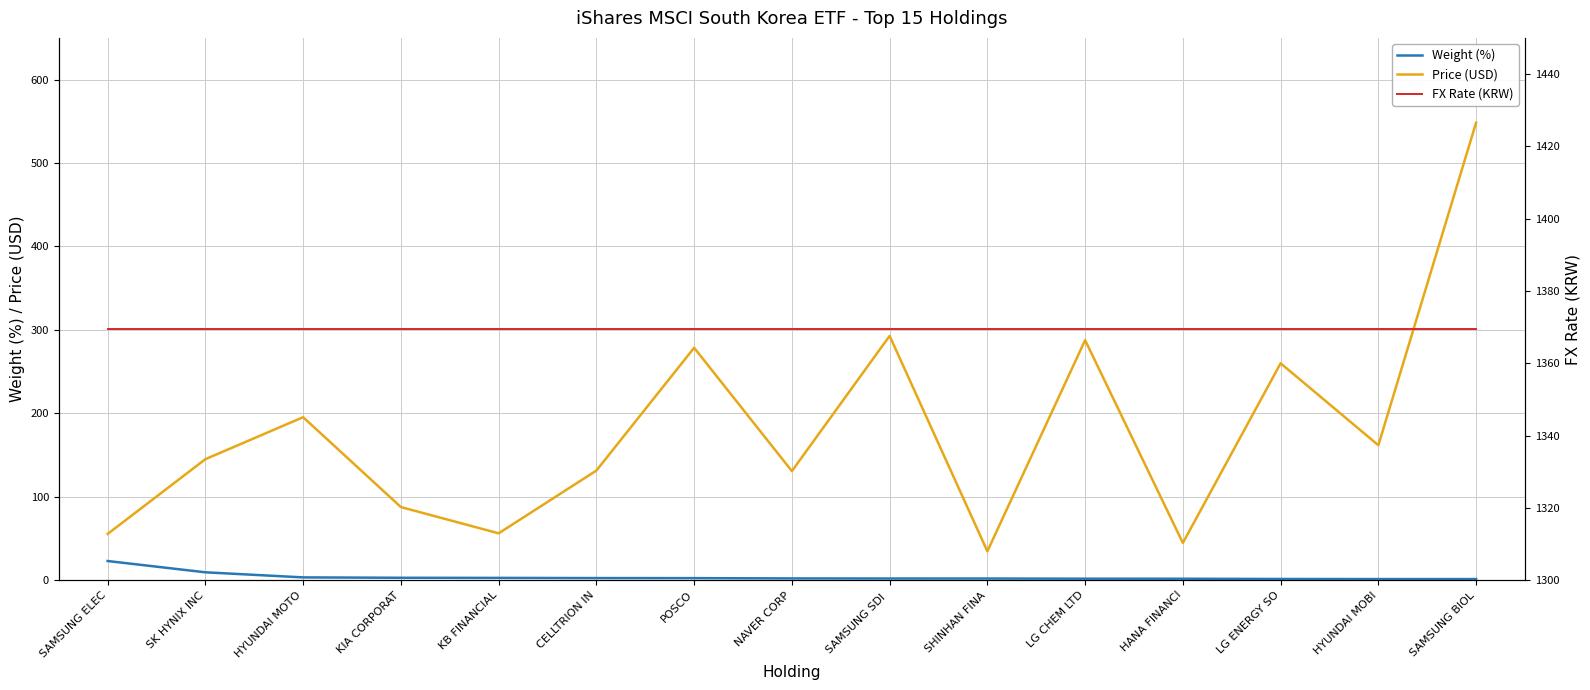

Reading left to right, list all the values displayed in this chart.

Weight (%): SAMSUNG ELEC=22.9	SK HYNIX INC=9.4	HYUNDAI MOTO=3.3	KIA CORPORAT=2.9	KB FINANCIAL=2.7	CELLTRION IN=2.5	POSCO=2.4	NAVER CORP=2.1	SAMSUNG SDI =2.0	SHINHAN FINA=2.0	LG CHEM LTD=1.8	HANA FINANCI=1.7	LG ENERGY SO=1.4	HYUNDAI MOBI=1.3	SAMSUNG BIOL=1.3
Price (USD): SAMSUNG ELEC=55.4	SK HYNIX INC=145.0	HYUNDAI MOTO=195.3	KIA CORPORAT=87.6	KB FINANCIAL=56.1	CELLTRION IN=131.4	POSCO=278.6	NAVER CORP=130.7	SAMSUNG SDI =292.8	SHINHAN FINA=34.6	LG CHEM LTD=287.7	HANA FINANCI=44.6	LG ENERGY SO=259.9	HYUNDAI MOBI=161.7	SAMSUNG BIOL=548.4
FX Rate (KRW): SAMSUNG ELEC=1369.5	SK HYNIX INC=1369.5	HYUNDAI MOTO=1369.5	KIA CORPORAT=1369.5	KB FINANCIAL=1369.5	CELLTRION IN=1369.5	POSCO=1369.5	NAVER CORP=1369.5	SAMSUNG SDI =1369.5	SHINHAN FINA=1369.5	LG CHEM LTD=1369.5	HANA FINANCI=1369.5	LG ENERGY SO=1369.5	HYUNDAI MOBI=1369.5	SAMSUNG BIOL=1369.5